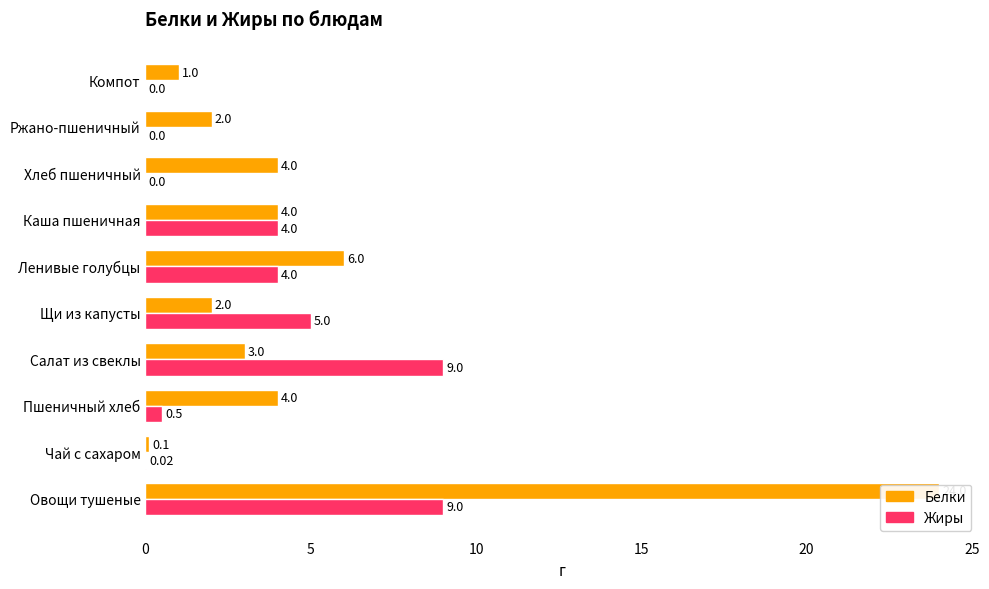

How many data points does each series have?

10